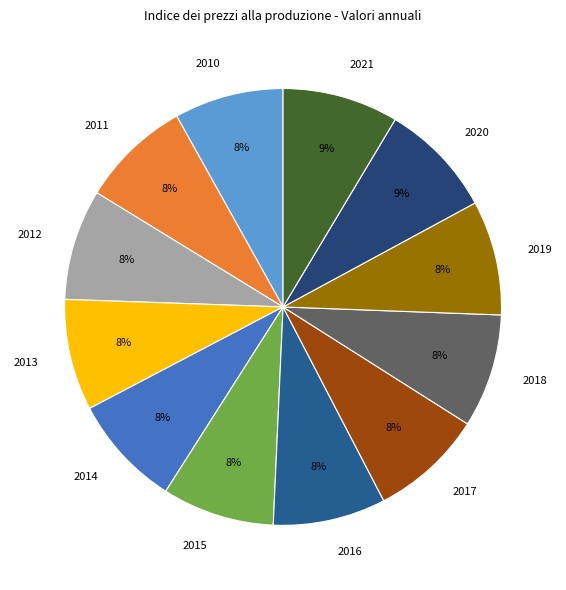

To the nearest percent, what percentage of the pie is 2019?

8%